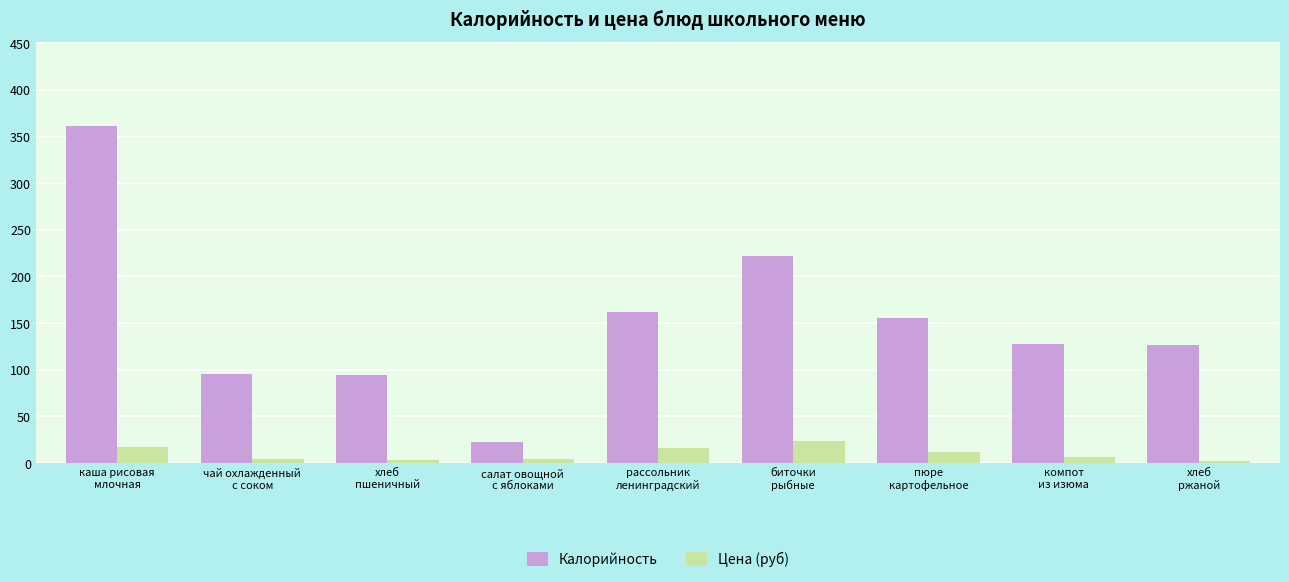

What is the sum of the Цена (руб) values at хлеб
пшеничный and компот
из изюма?

10.1